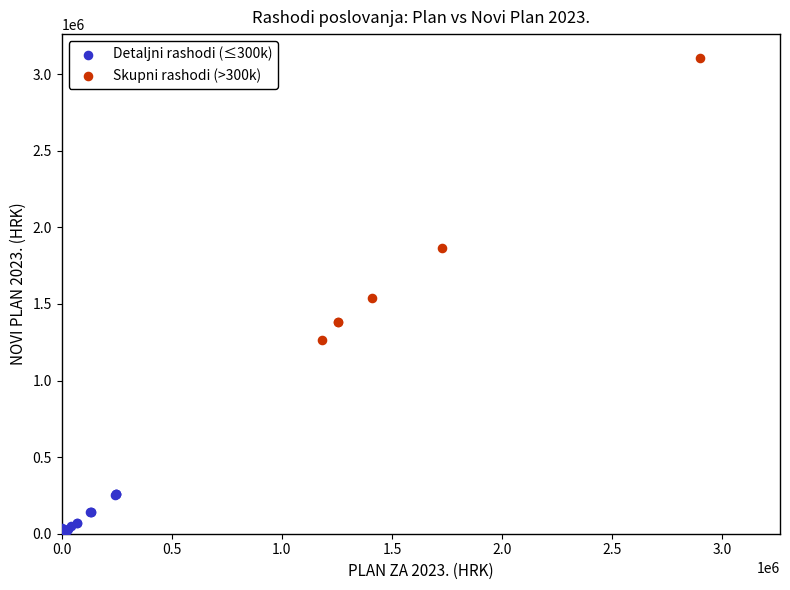

What are all the series names shown in the legend?

Detaljni rashodi (≤300k), Skupni rashodi (>300k)